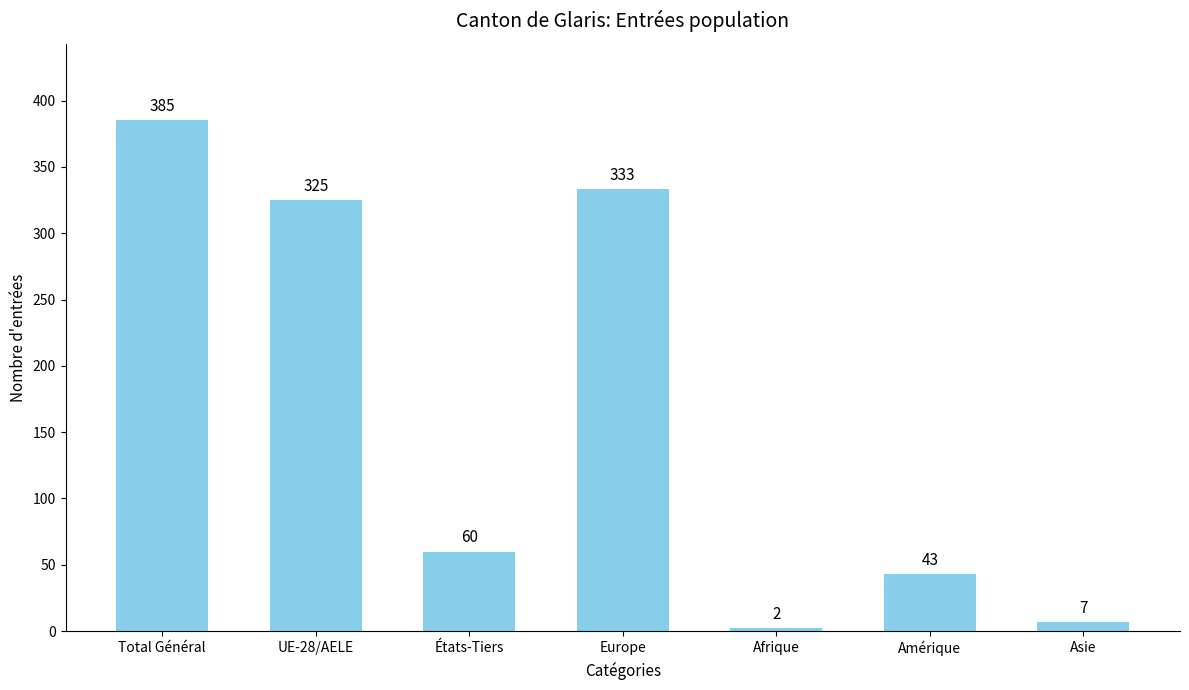

Reading right to left, what are all the values shown in this chart?

7	43	2	333	60	325	385